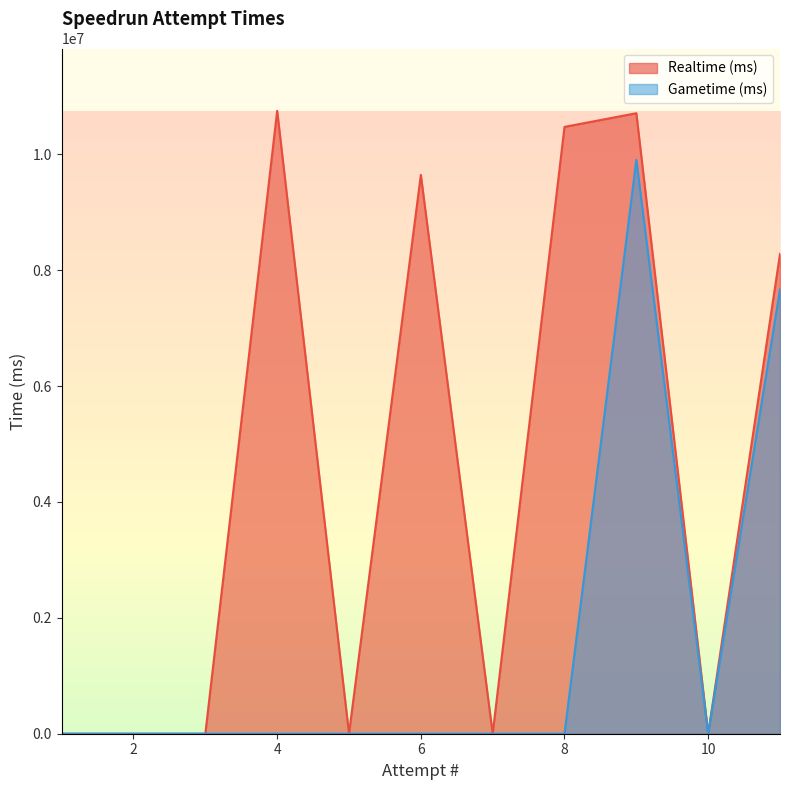

True or false: Gametime (ms) and Realtime (ms) cross at least once.

False